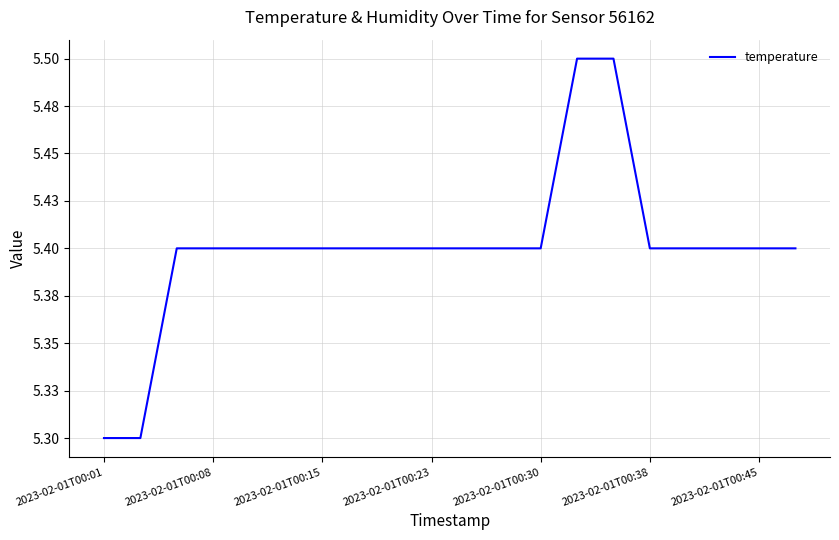

What is the value of the 7th point from the left?

5.4